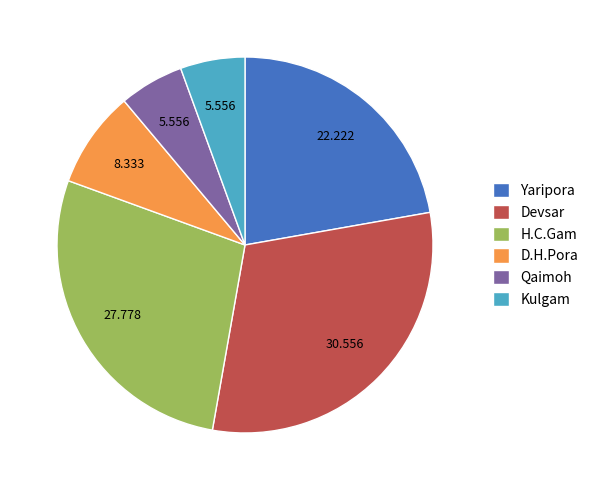

How many slices are in this pie chart?

6